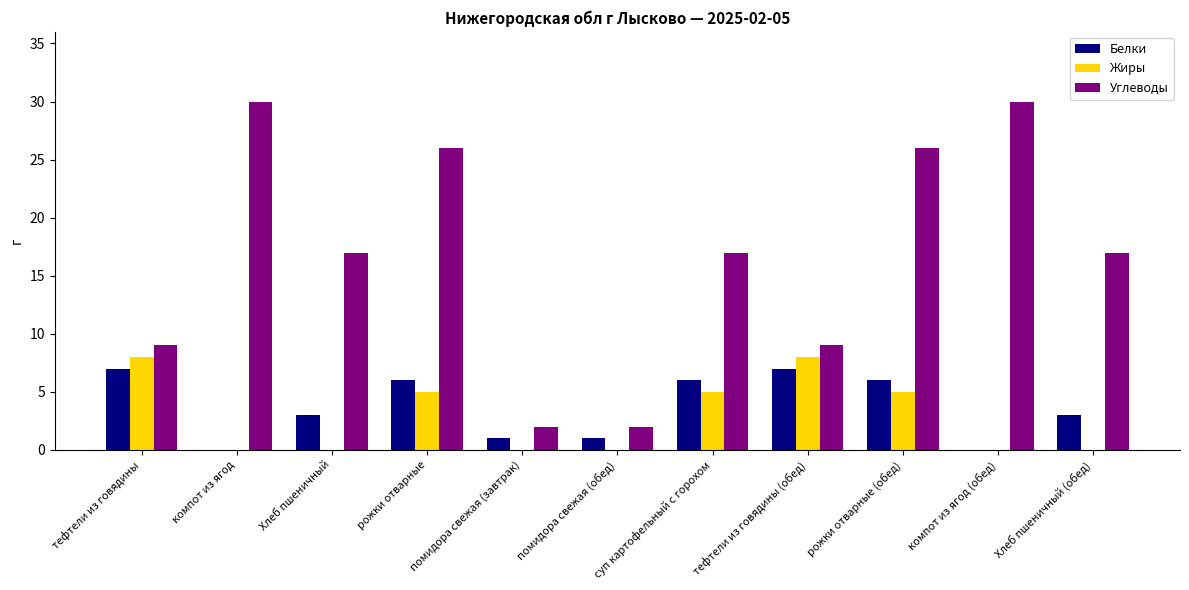

What is the sum of all Белки values?

40